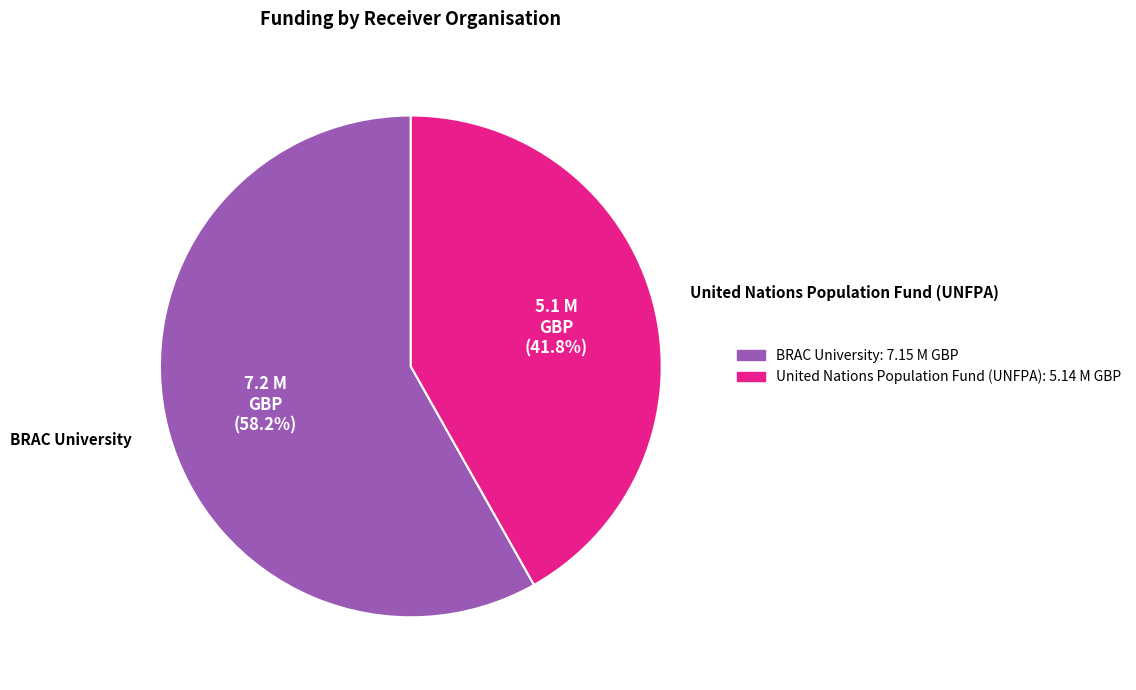

What percentage is NOT represented by BRAC University?

41.8%